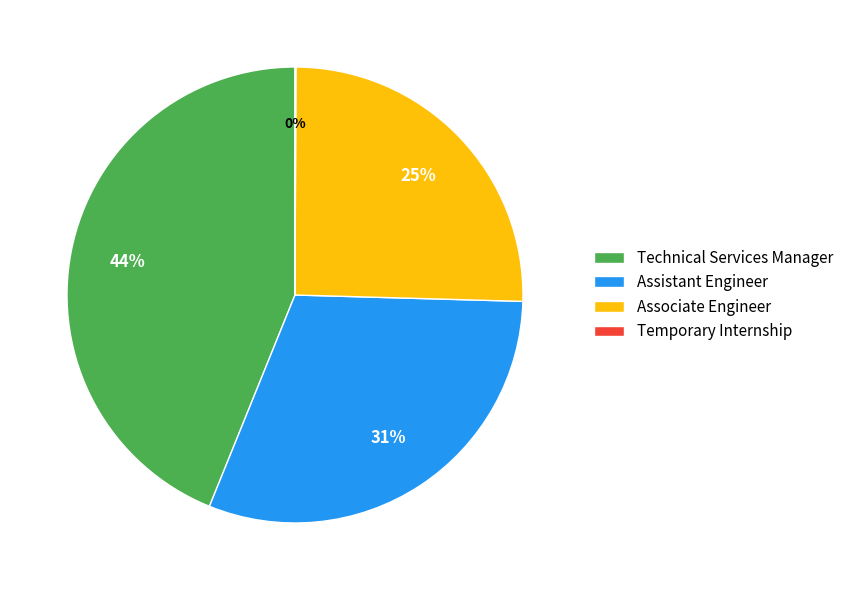

Between Assistant Engineer and Technical Services Manager, which is larger?

Technical Services Manager